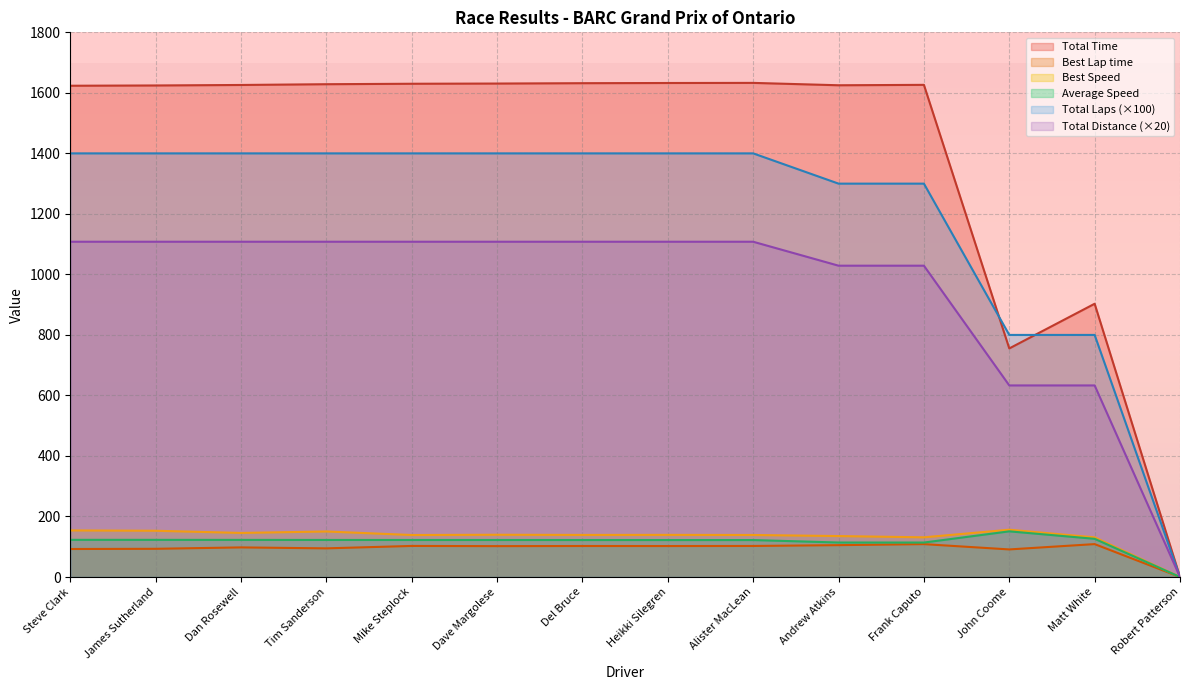

Does the chart have visible grid lines?

Yes